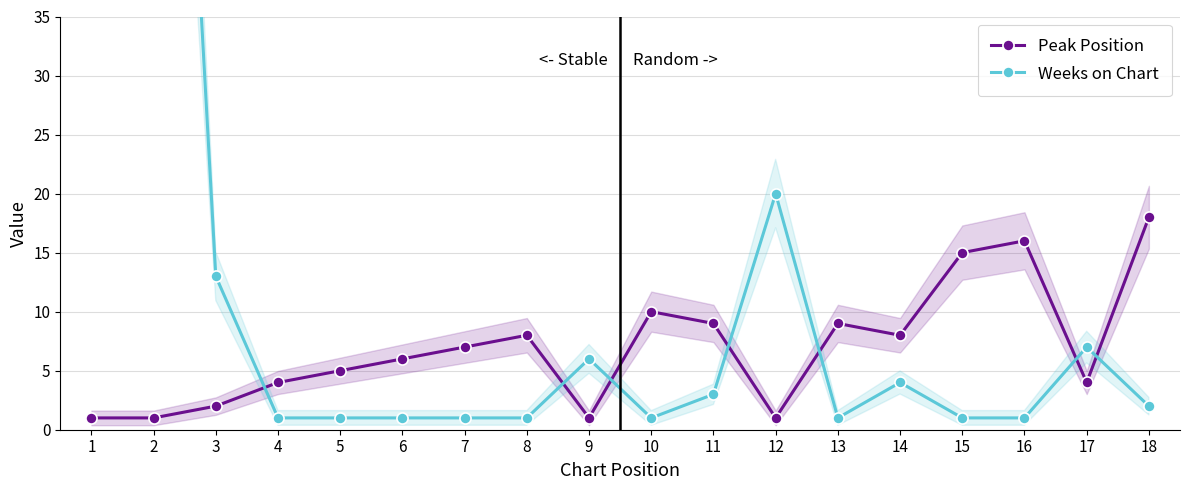

At which category is the sum across all series the highest?

1